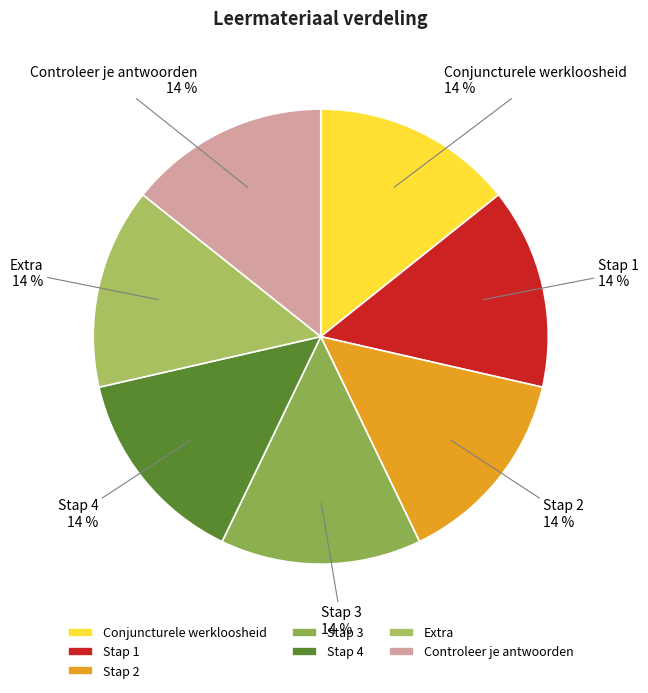

Approximately how many times larger is the value at Controleer je antwoorden compared to Stap 1?

1.0